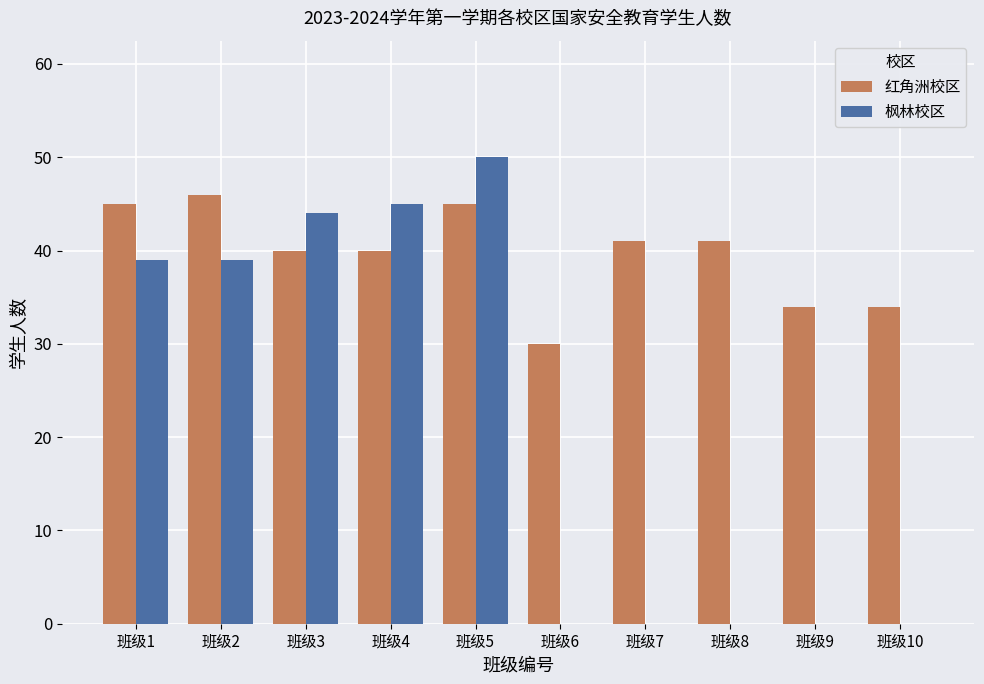

What are all the series names shown in the legend?

红角洲校区, 枫林校区